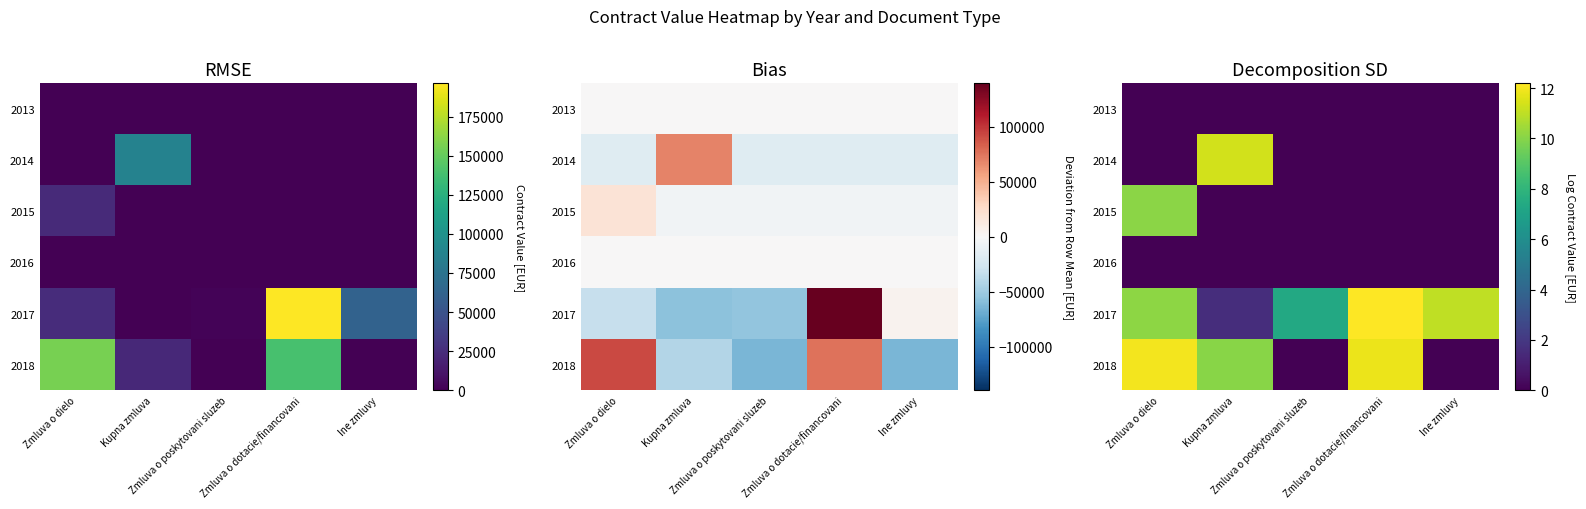

Is the value of 2014 at Ine zmluvy greater than the value of 2018 at Ine zmluvy?

No